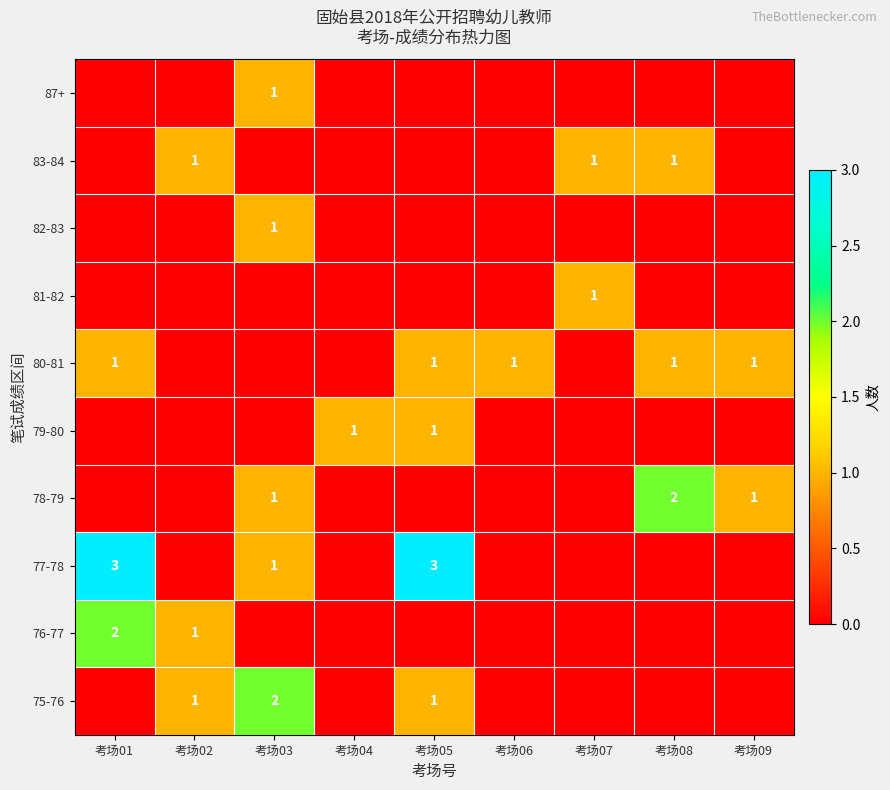

The value of 76-77 at 考场01 is 3. True or false?

False